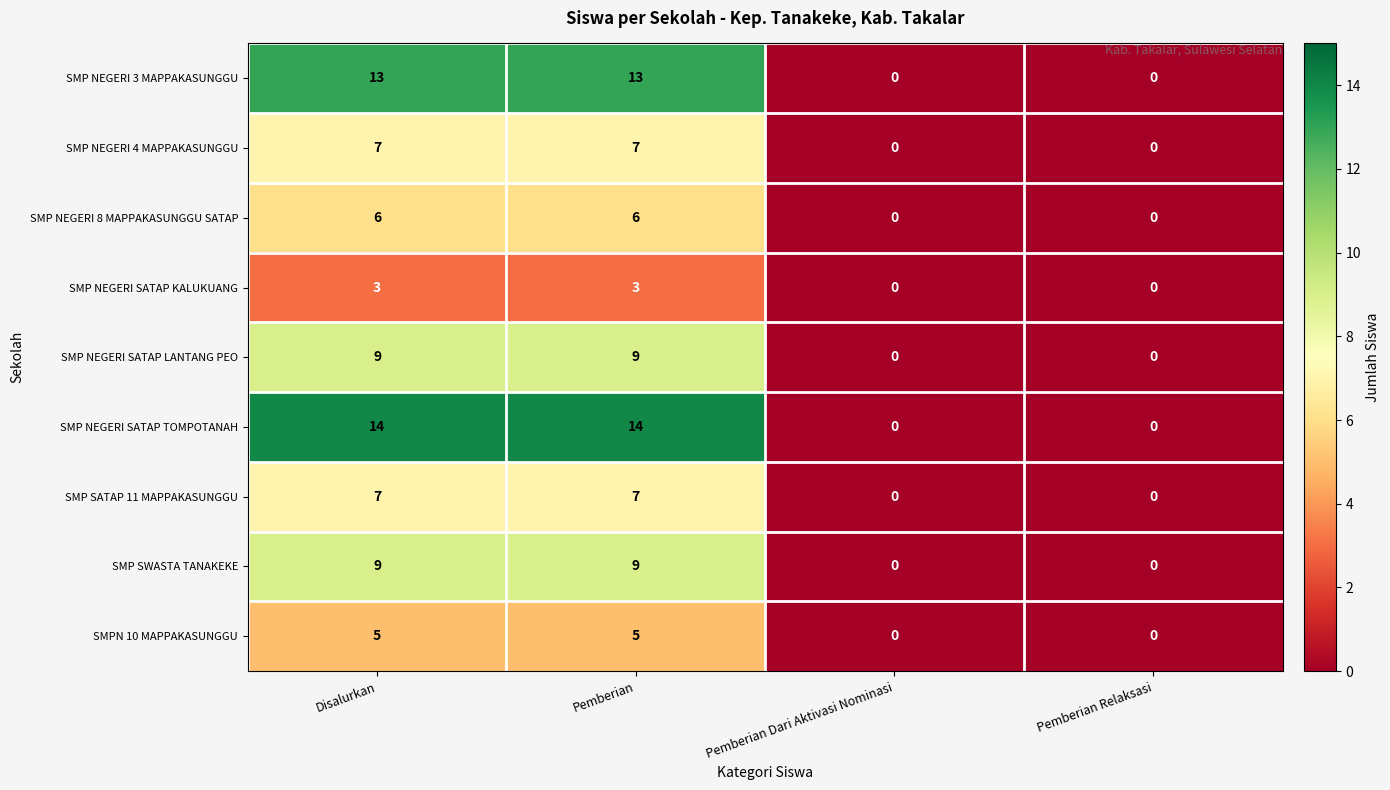

The value of SMPN 10 MAPPAKASUNGGU at Pemberian Dari Aktivasi Nominasi is 0. True or false?

True